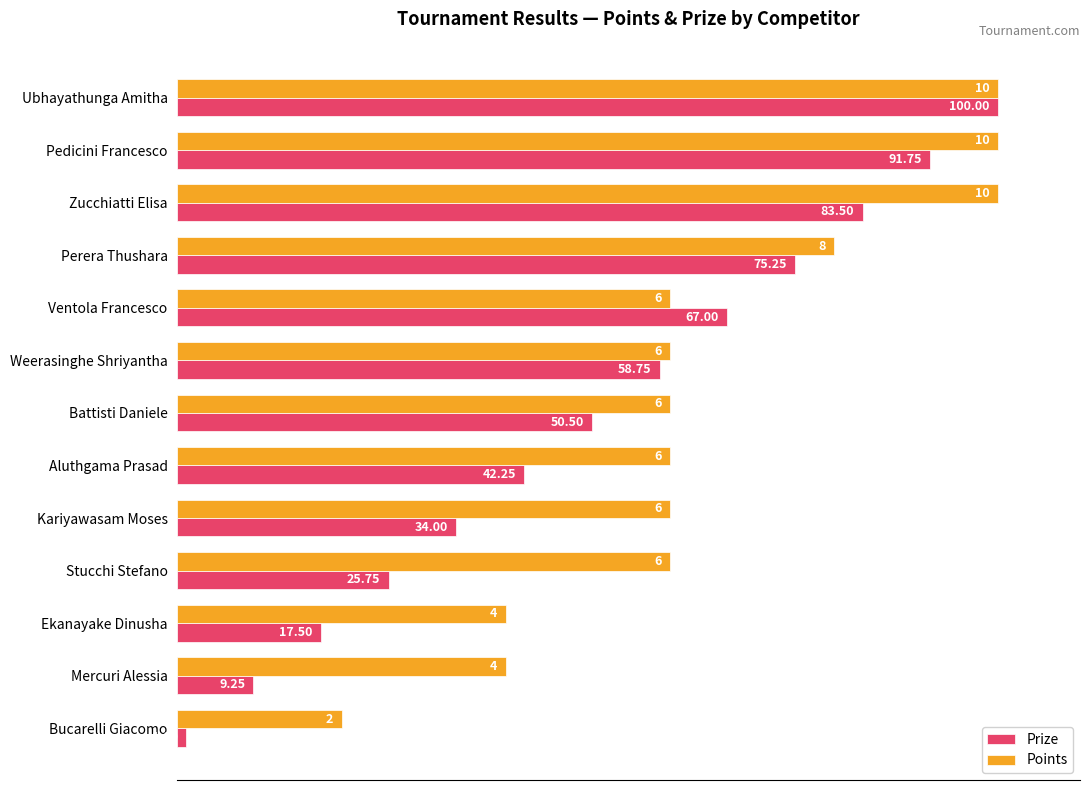

Rank the series at Mercuri Alessia from highest to lowest value.

Points, Prize